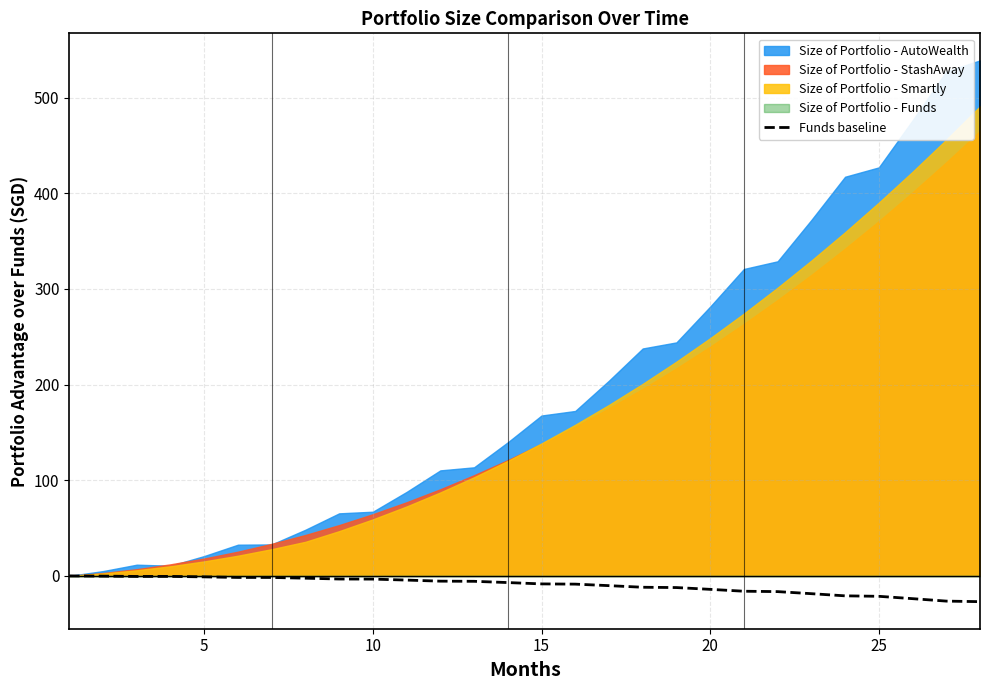

What is the smallest value displayed?

-27.0